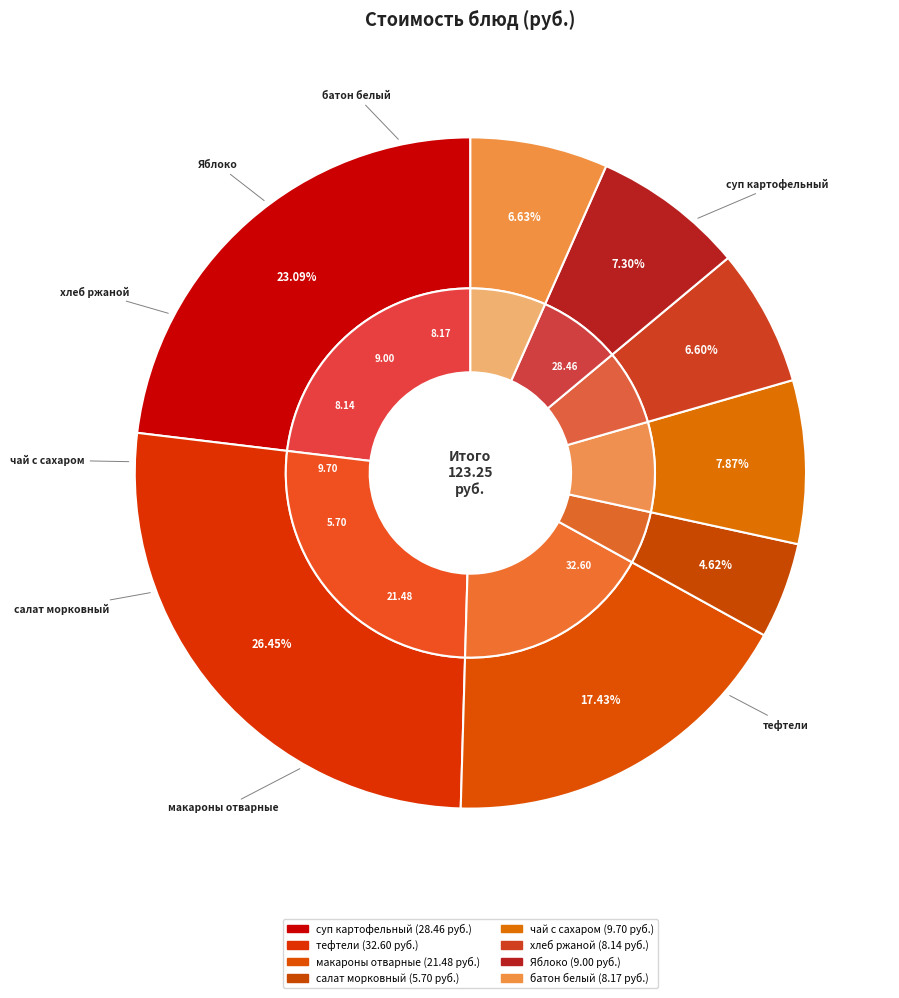

Does чай с сахаром account for over 50% of the chart?

No